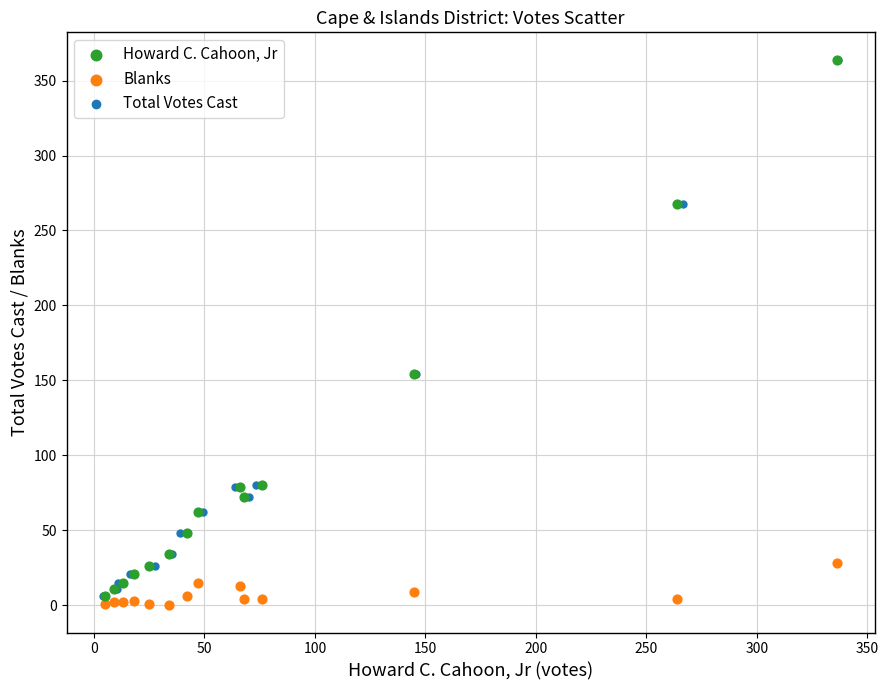

What are all the series names shown in the legend?

Howard C. Cahoon, Jr, Blanks, Total Votes Cast